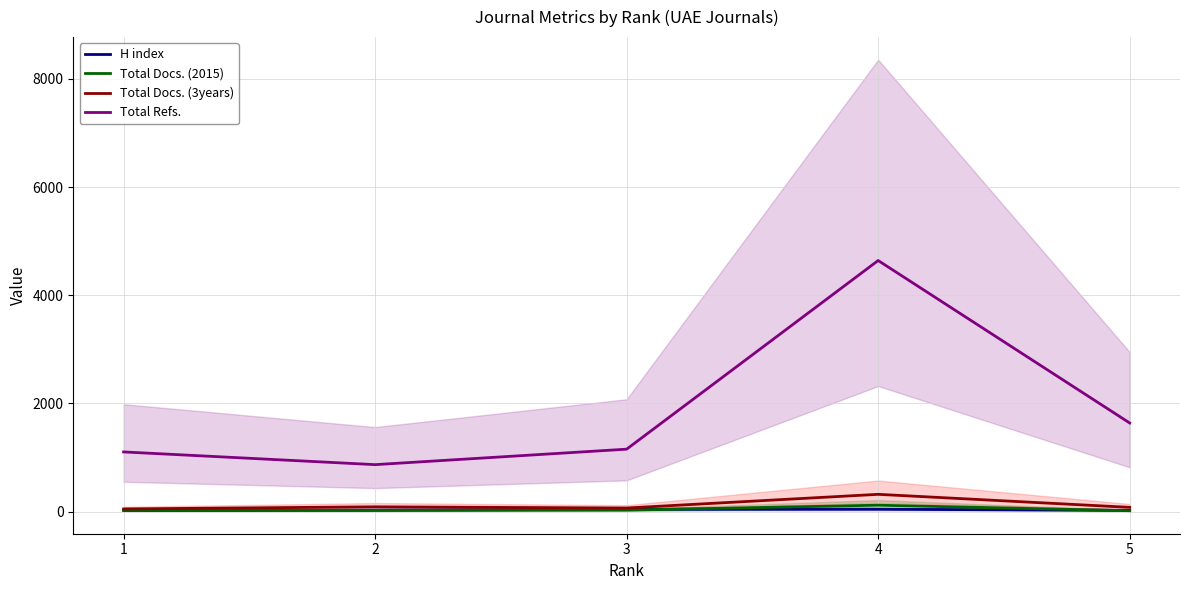

Is it true that Total Docs. (2015) equals 16 at 5?

True